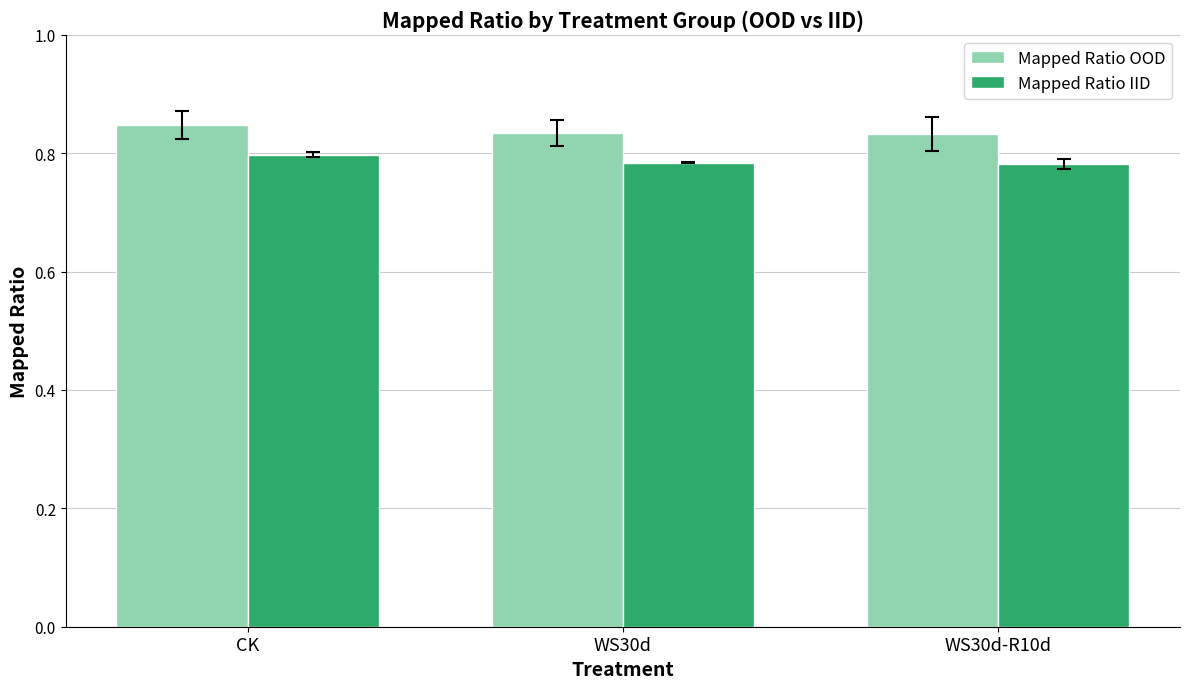

List the series in order of their peak value, lowest first.

Mapped Ratio IID, Mapped Ratio OOD